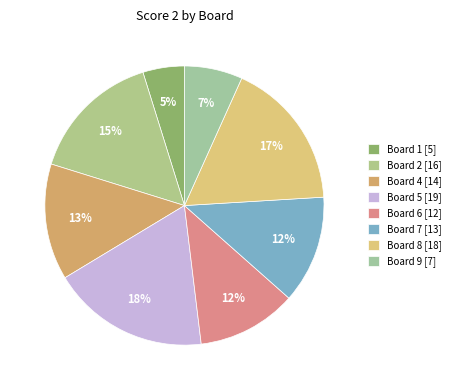

Count the number of slices in the pie.

8